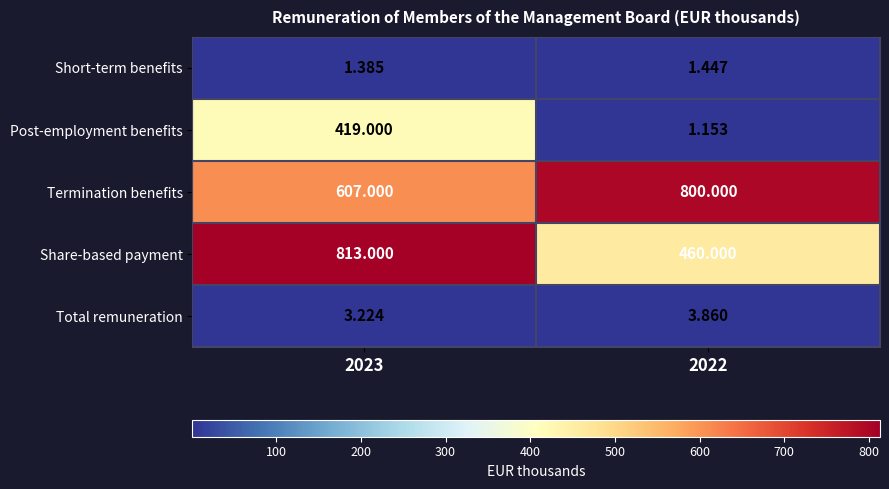

Which series has the largest total across all categories?

Termination benefits